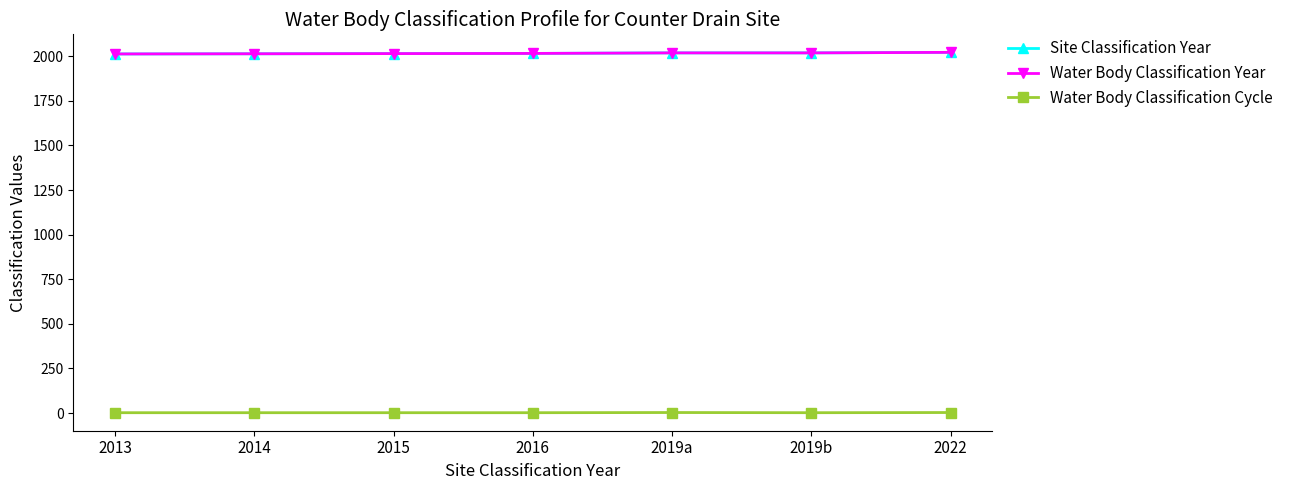

True or false: Water Body Classification Year and Site Classification Year cross at least once.

False